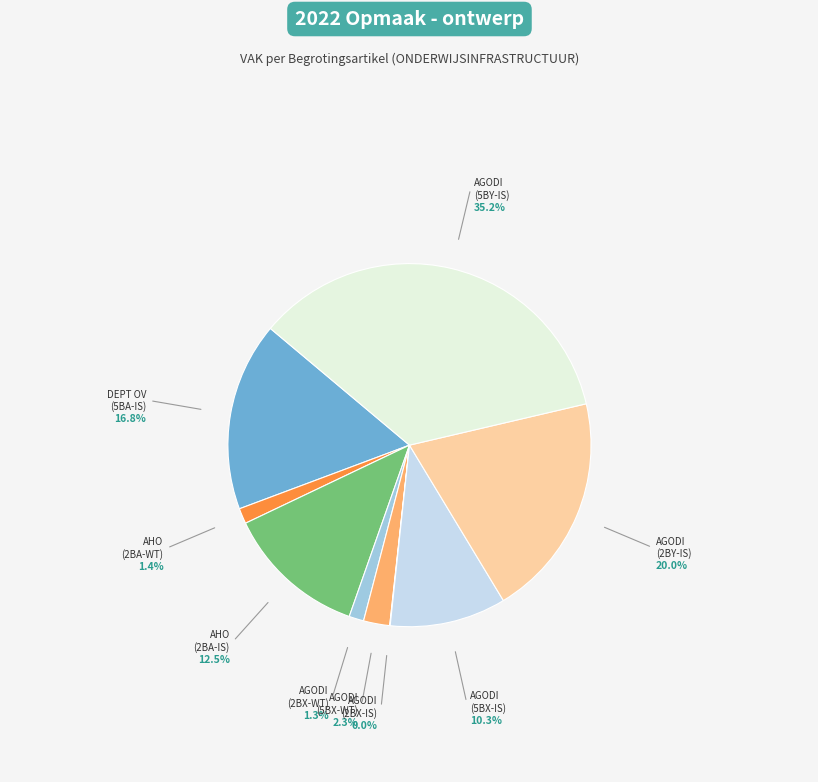

What is the largest slice in the pie chart?

AGODI (5BY-IS)